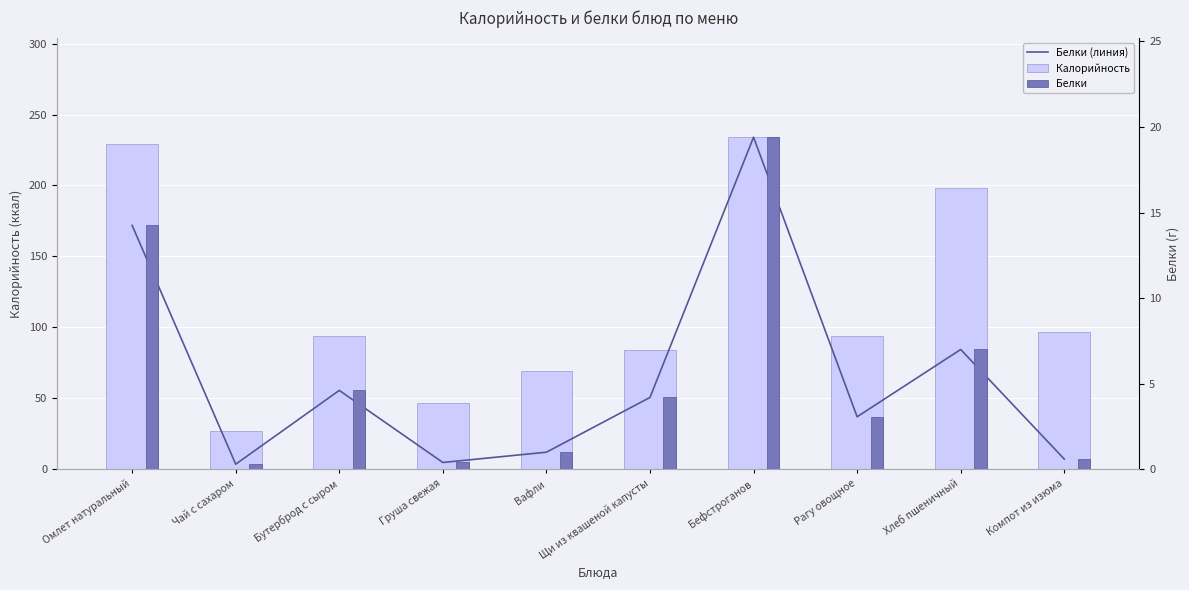

What is the value of the Белки (линия) bar at the 4th from the left?

4.8